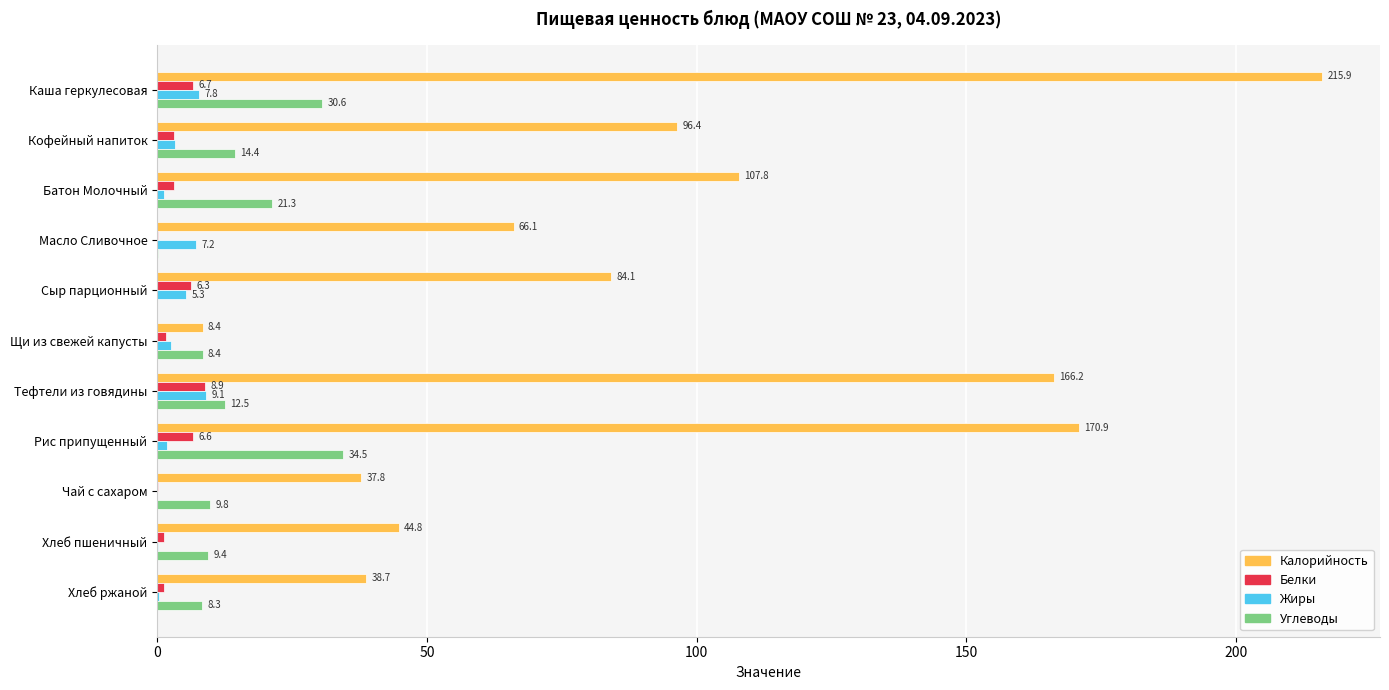

At which label does Углеводы reach its peak?

Рис припущенный